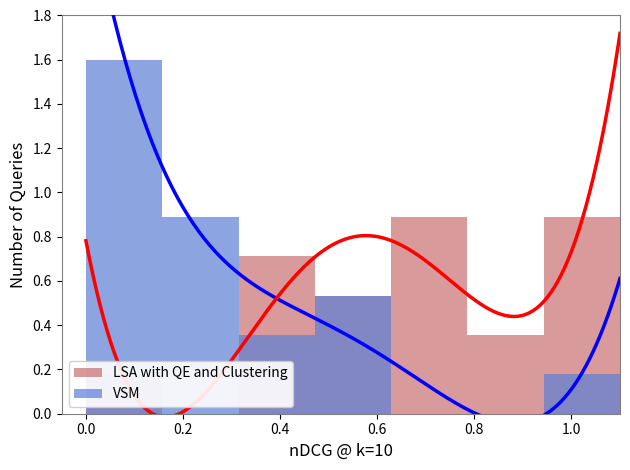

How many values in LSA with QE and Clustering are above zero?

6